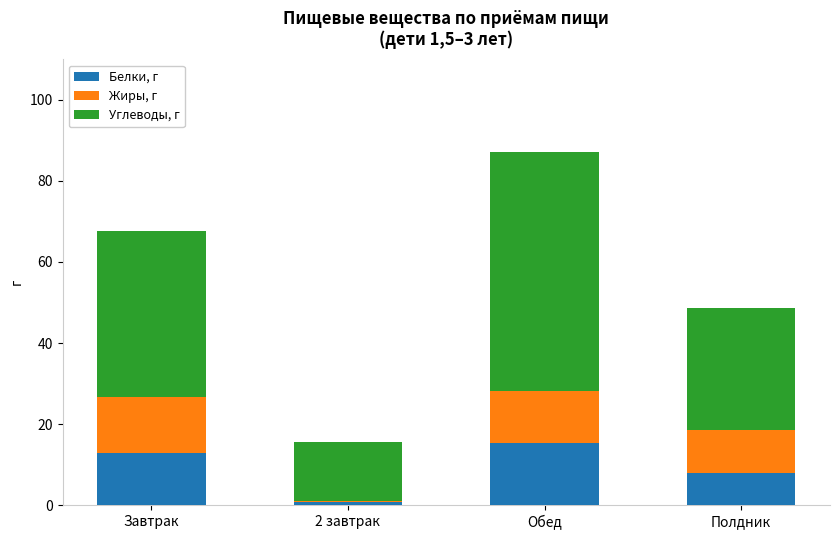

Reading right to left, what are the values for Белки, г?

Полдник=8.0	Обед=15.4	2 завтрак=0.7	Завтрак=12.8